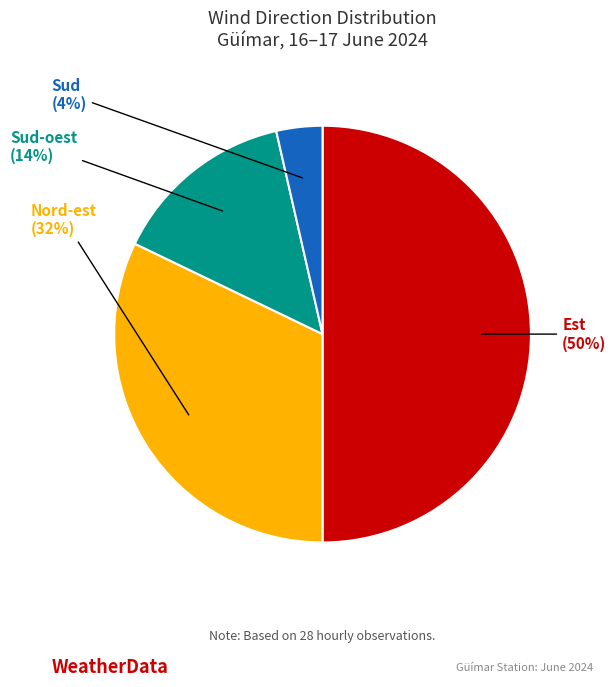

Count the number of slices in the pie.

4